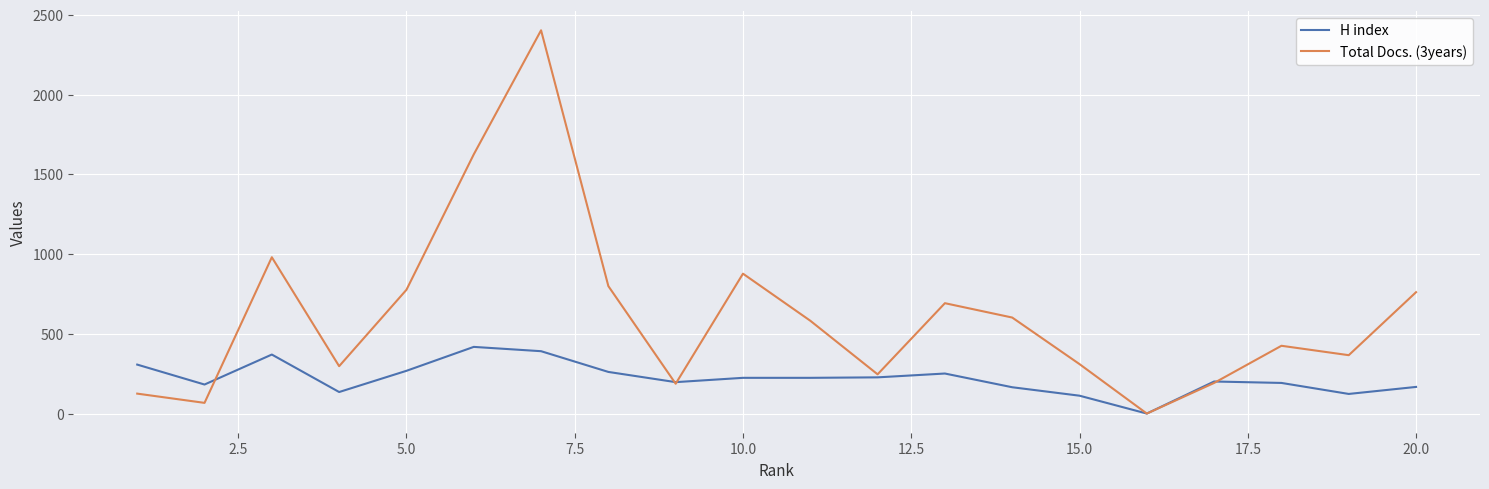

Which series has the largest total across all categories?

Total Docs. (3years)